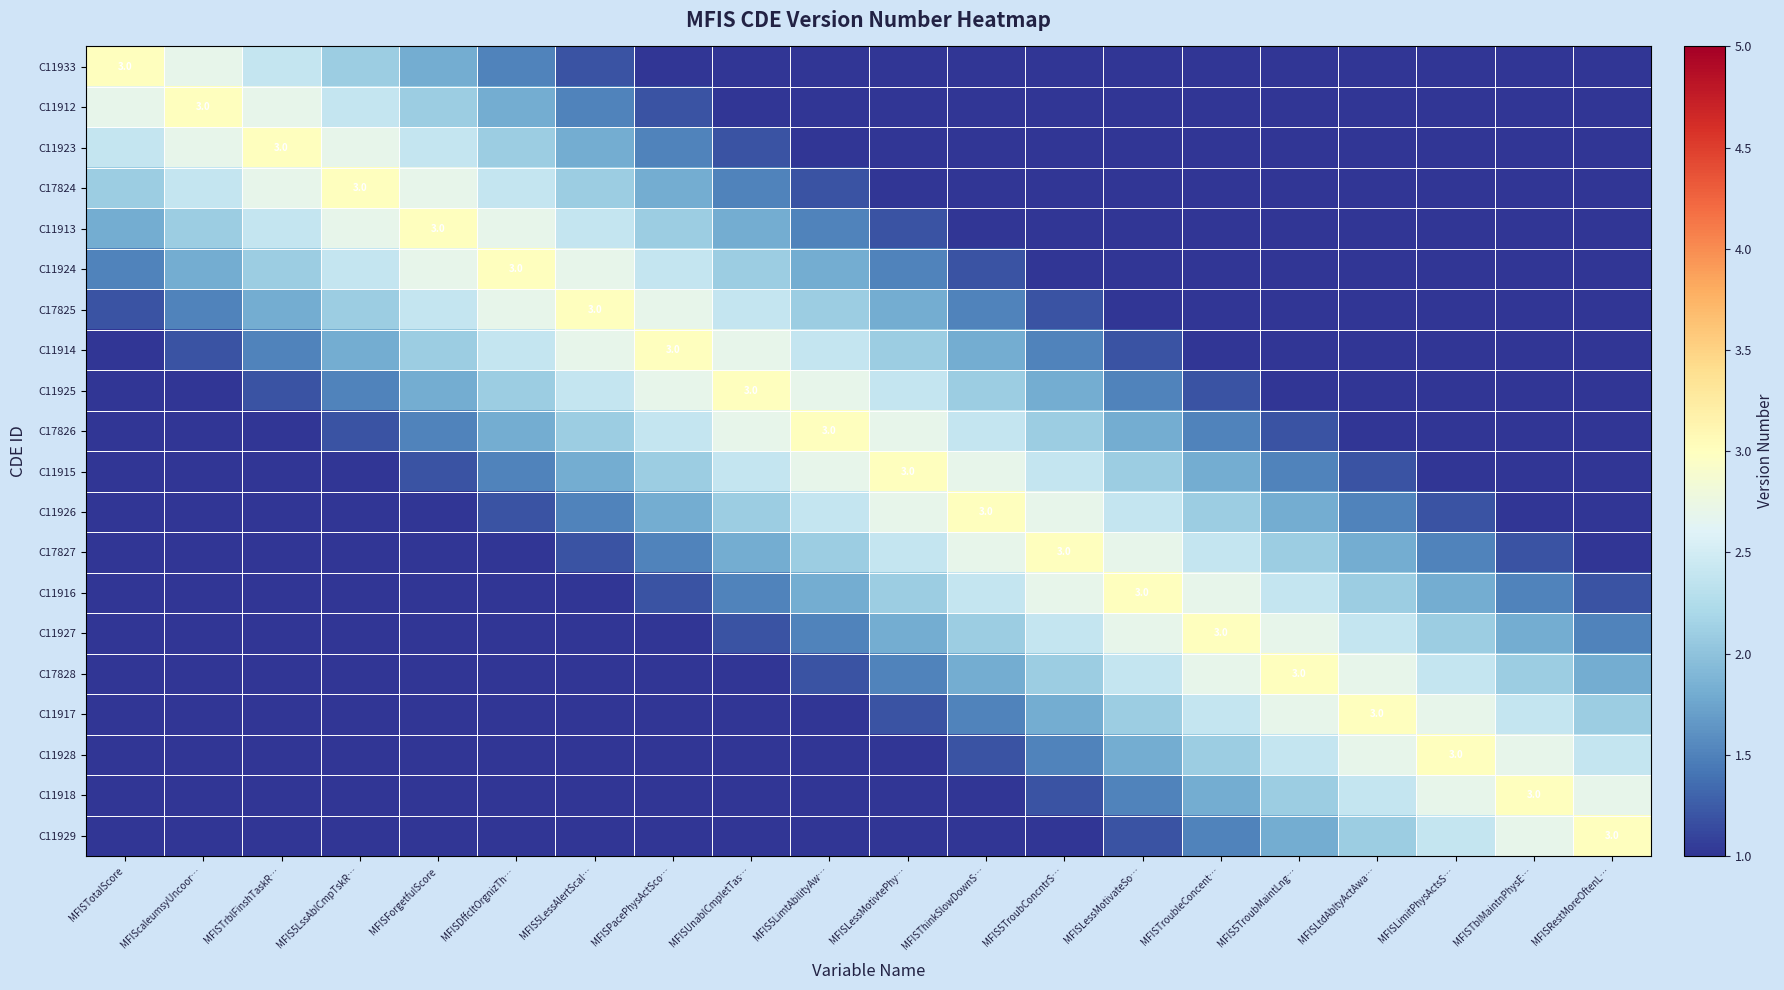

At which category is the sum across all series the highest?

MFIS5LessAlertScal…